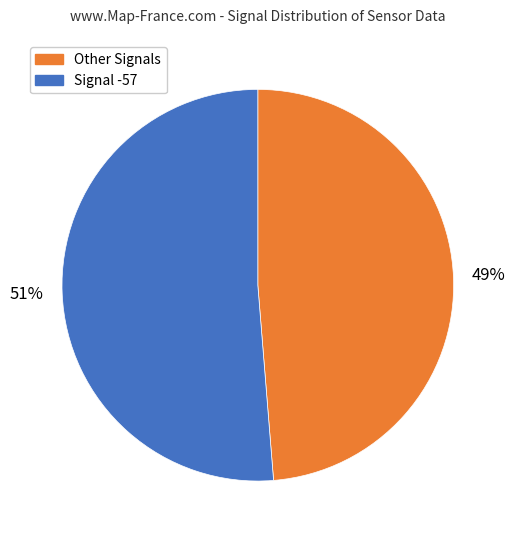

Which slice represents more than half of the pie?

Signal -57